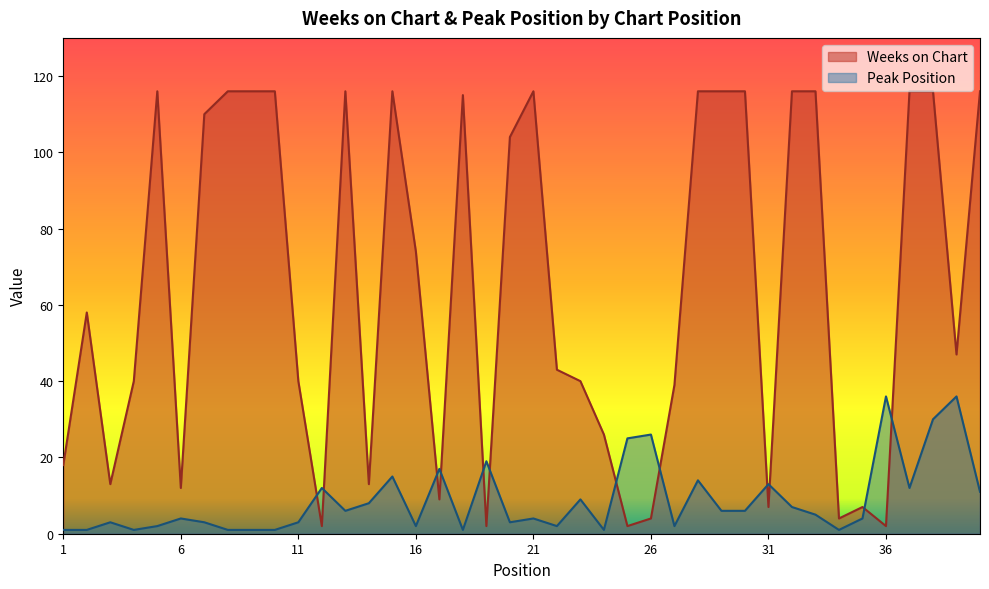

The value of Weeks on Chart at 39 is 71. True or false?

False